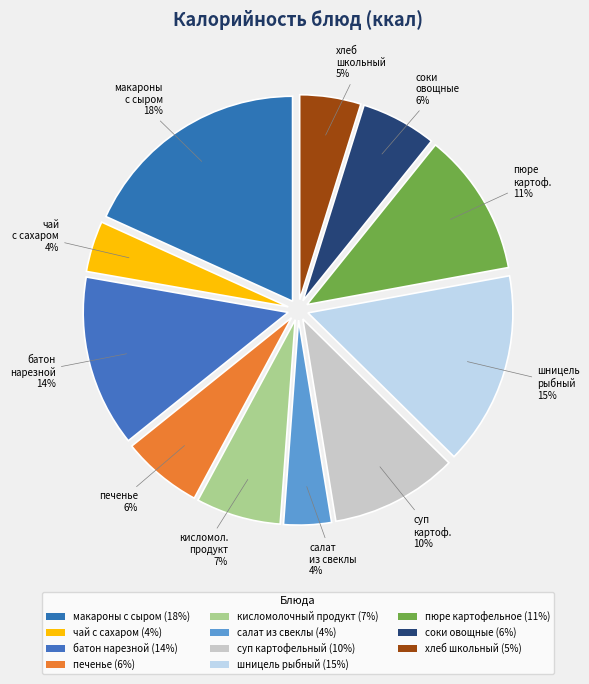

How many segments does this pie chart have?

11